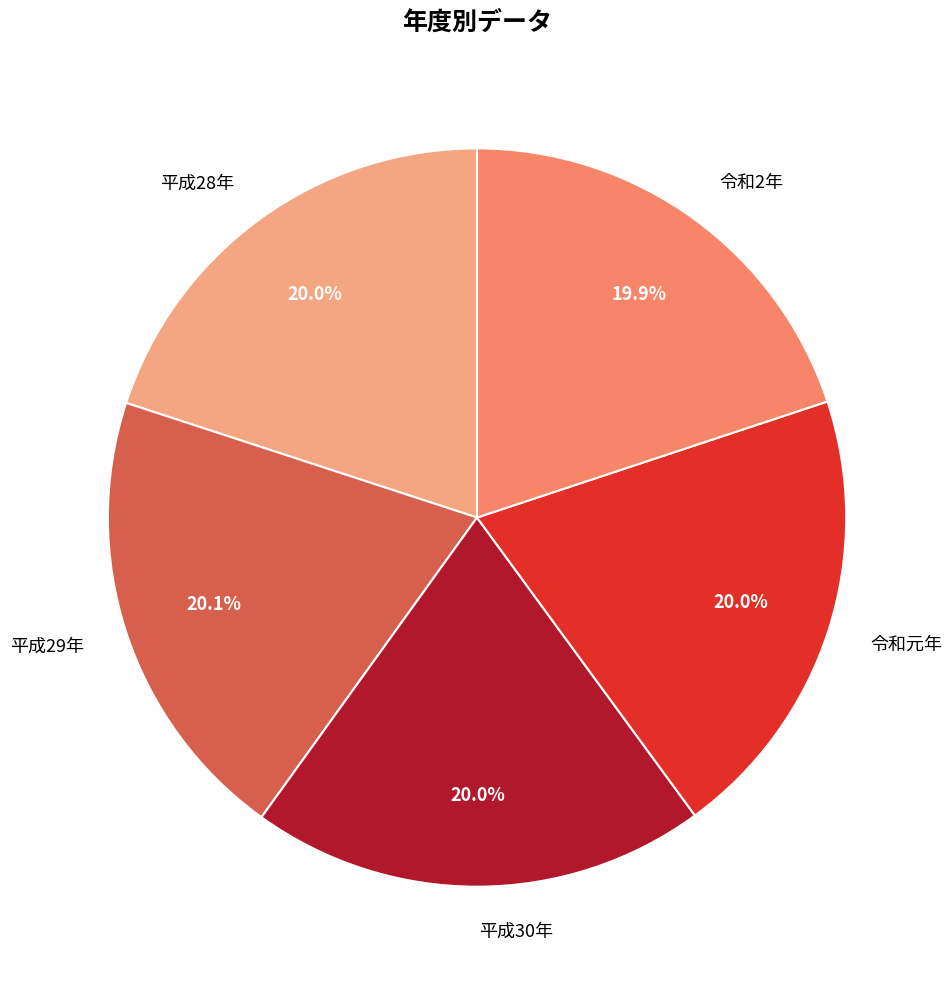

How many slices are in this pie chart?

5